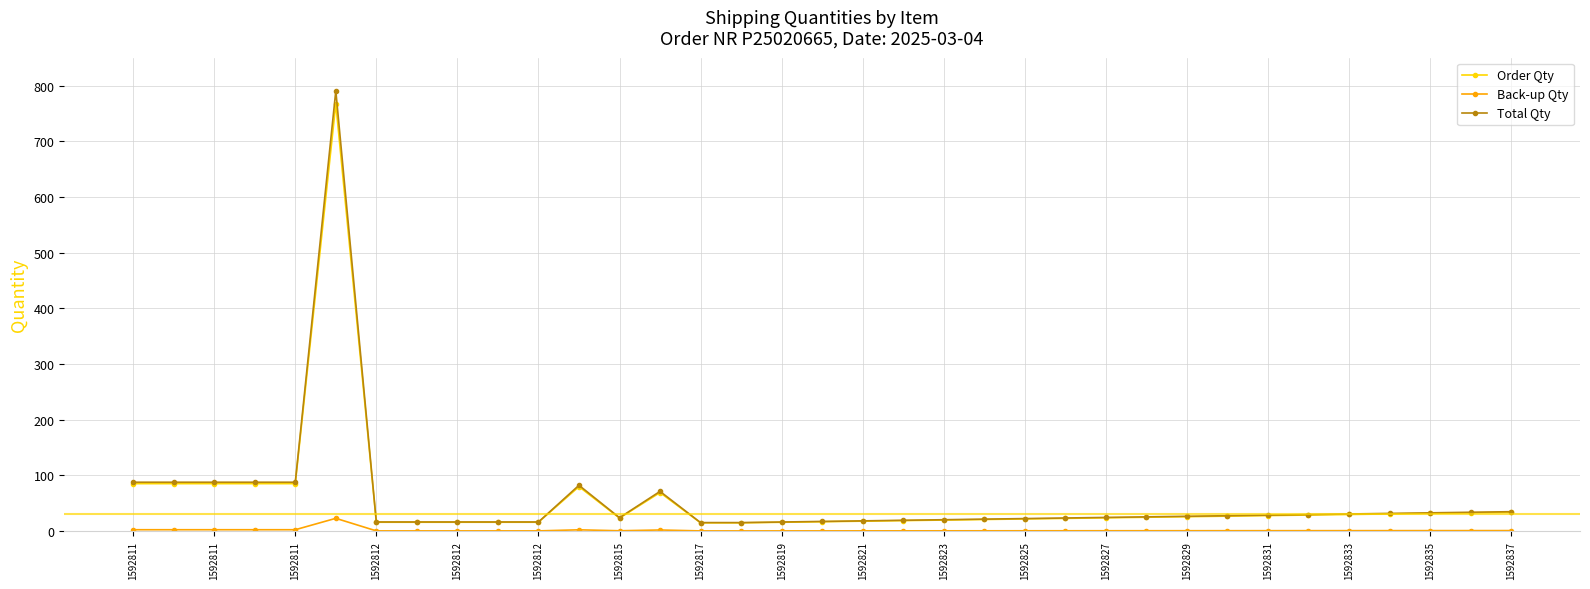

True or false: Total Qty has more than 2 points higher than both neighbors.

True